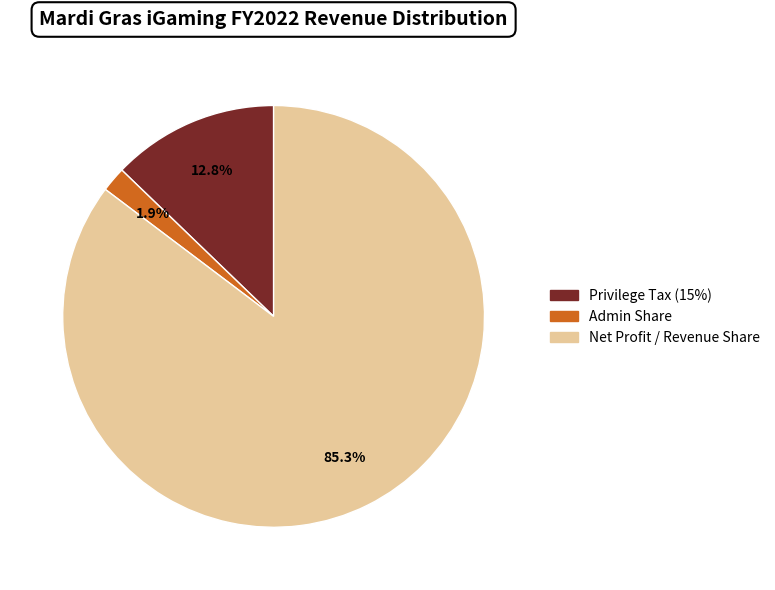

Is it true that Admin Share is 2% of the pie?

True